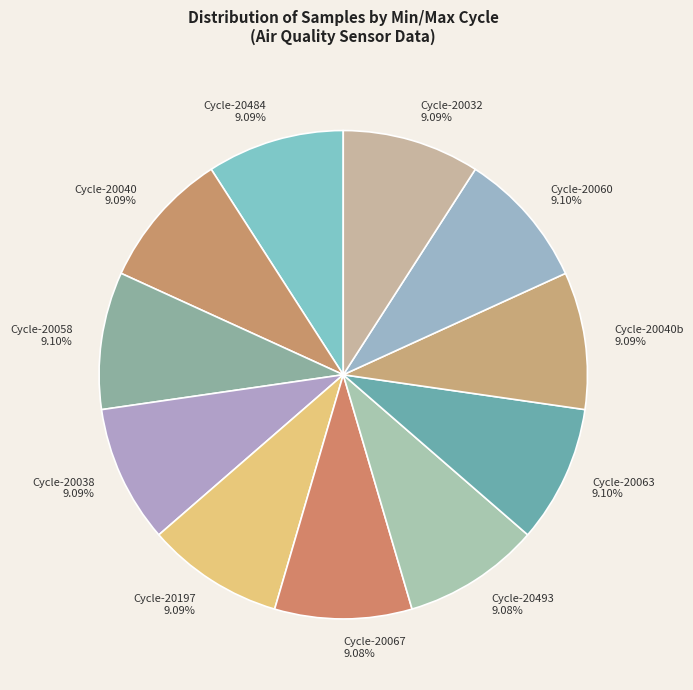

Is the sum of Cycle-20040 and Cycle-20197 greater than half?

No